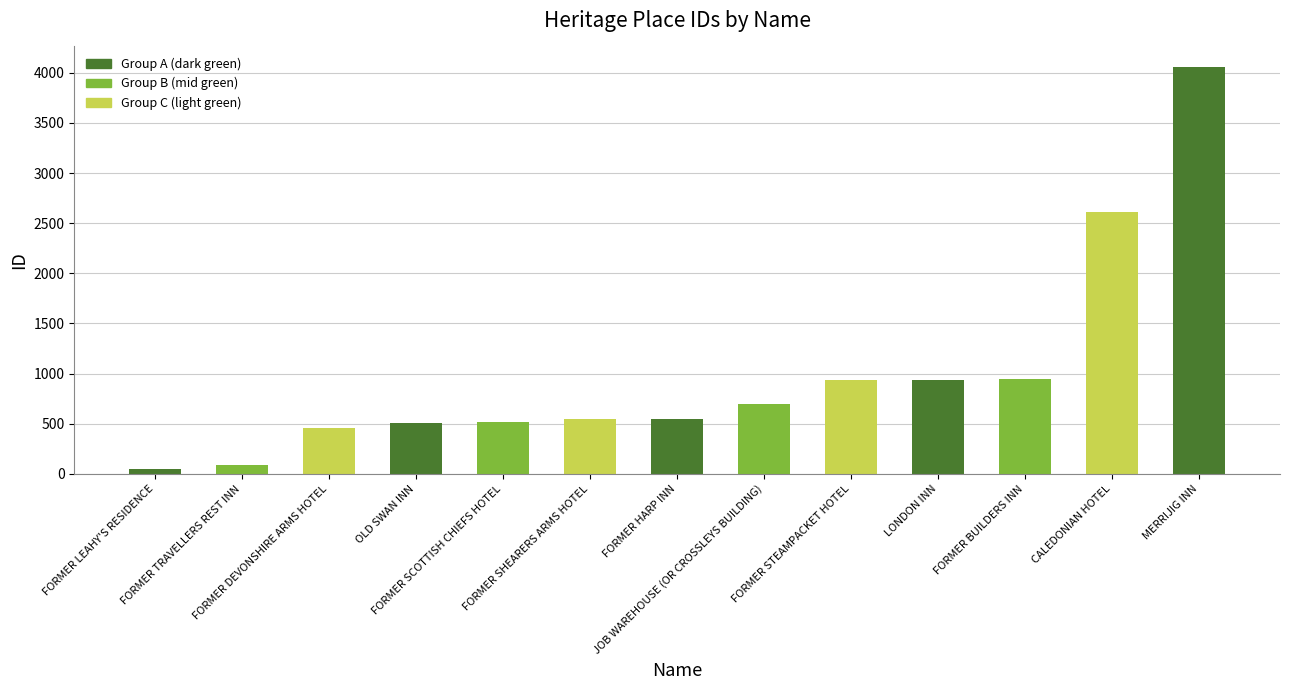

Reading left to right, what are all the values shown in this chart?

51	90	453	511	522	545	547	700	936	937	944	2607	4060